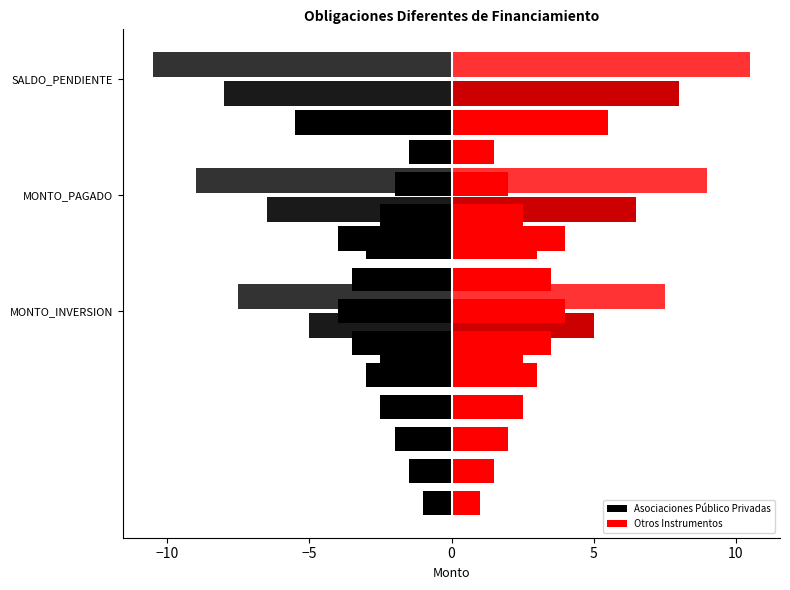

Count the number of data series in this chart.

2